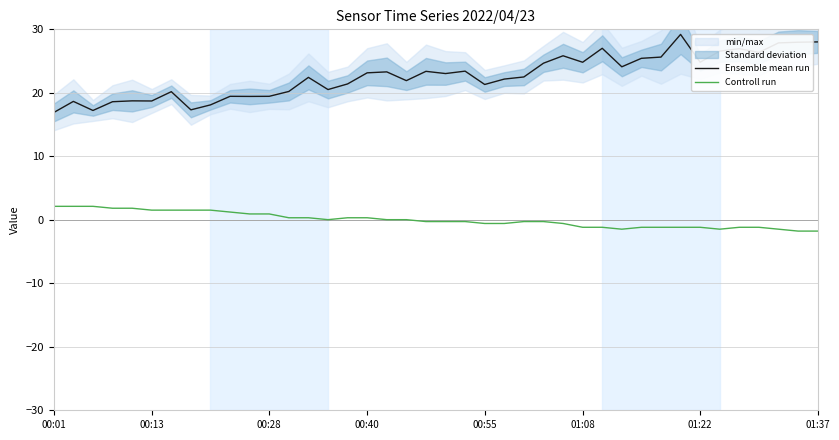

True or false: Controll run has a value of -1.8 at 01:37.

True